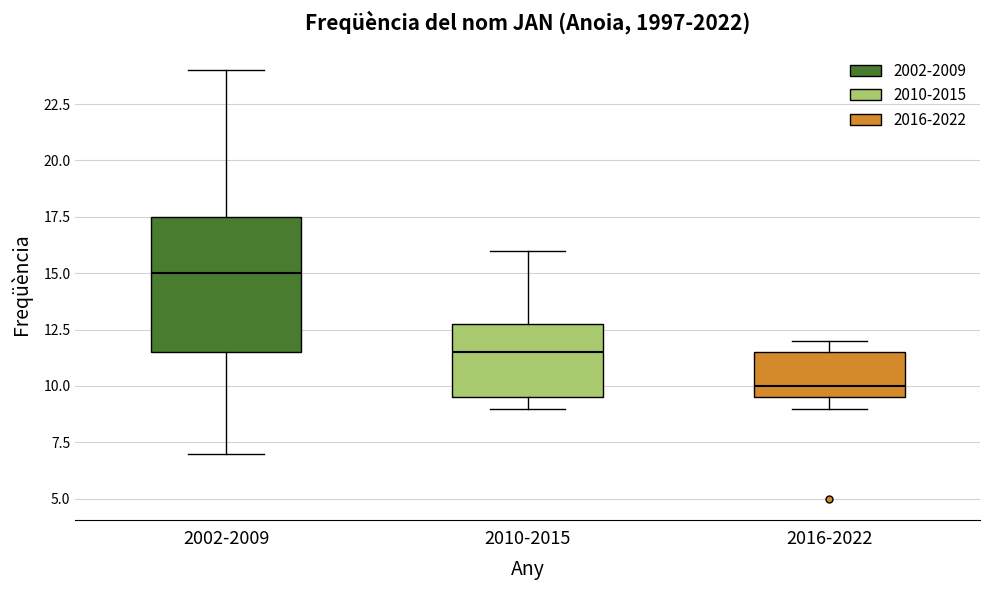

Reading left to right, read every box against the y-axis: the position of its median line, the range the box covers, and the ends of its whiskers. The values are not printed on the chart, so give them approximately, as read against the axis.

2002-2009: median 15.0, box 11.5 to 17.5, whiskers 7.0 to 24.0
2010-2015: median 11.5, box 9.5 to 13.0, whiskers 9.0 to 16.0
2016-2022: median 10.0, box 9.5 to 11.5, whiskers 9.0 to 12.0